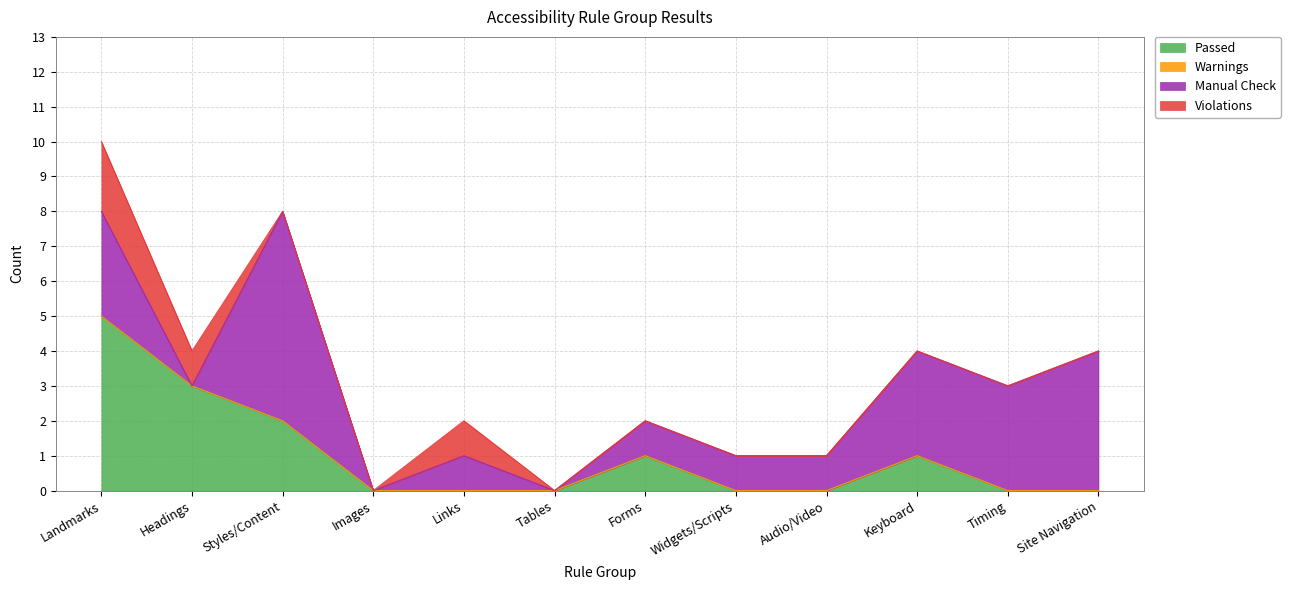

What is the difference between the Passed values at Styles/Content and Images?

2